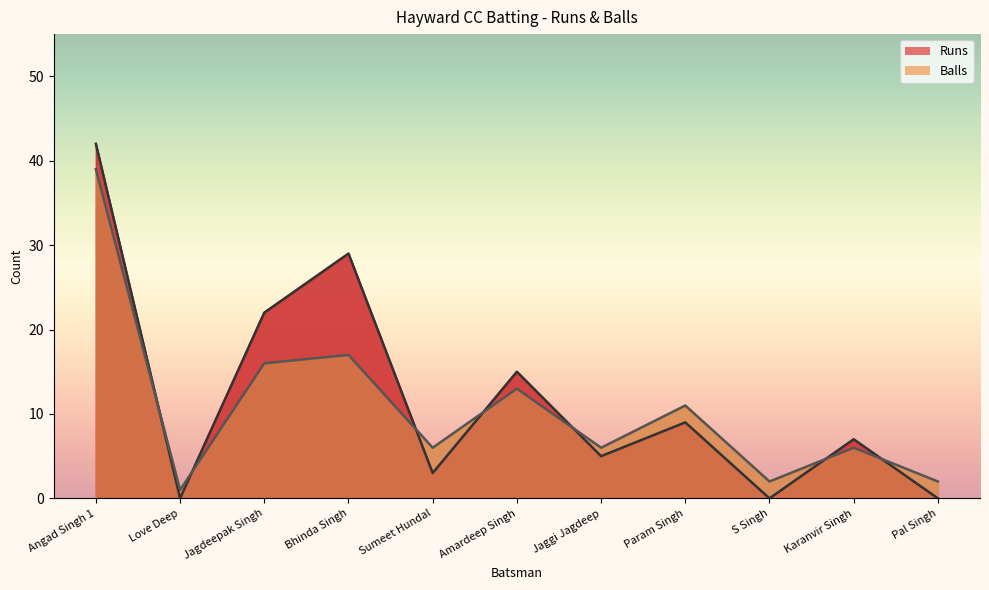

True or false: Balls has more than 2 interior local peaks.

True